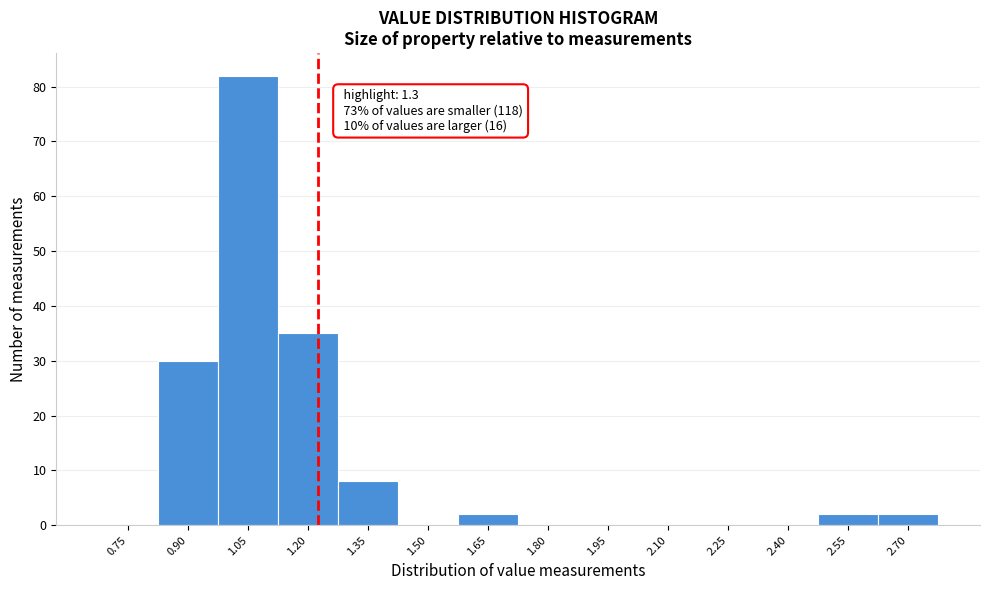

Reading left to right, extract all data points from this chart.

0.75=0	0.90=30	1.05=82	1.20=35	1.35=8	1.50=0	1.65=2	1.80=0	1.95=0	2.10=0	2.25=0	2.40=0	2.55=2	2.70=2